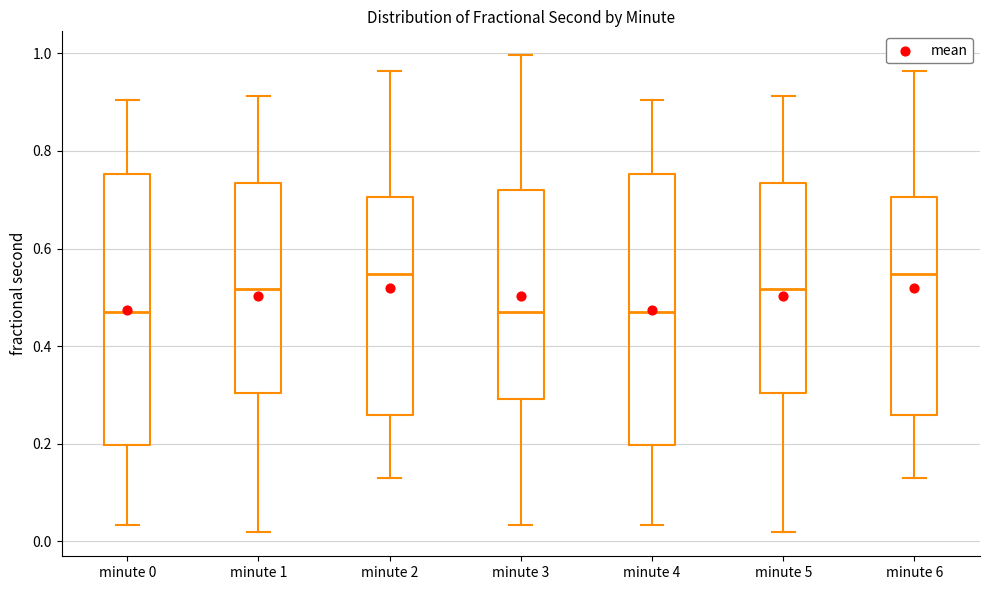

Reading left to right, transcribe this box plot: for each box, give where its median line is, the range the box spans, and where its two whiskers end, as read against the y-axis. The values are not printed on the chart, so give them approximately, as read against the axis.

minute 0: median 0.48, box 0.20 to 0.76, whiskers 0.04 to 0.90
minute 1: median 0.52, box 0.30 to 0.74, whiskers 0.02 to 0.92
minute 2: median 0.54, box 0.26 to 0.70, whiskers 0.14 to 0.96
minute 3: median 0.46, box 0.30 to 0.72, whiskers 0.04 to 1.00
minute 4: median 0.48, box 0.20 to 0.76, whiskers 0.04 to 0.90
minute 5: median 0.52, box 0.30 to 0.74, whiskers 0.02 to 0.92
minute 6: median 0.54, box 0.26 to 0.70, whiskers 0.14 to 0.96